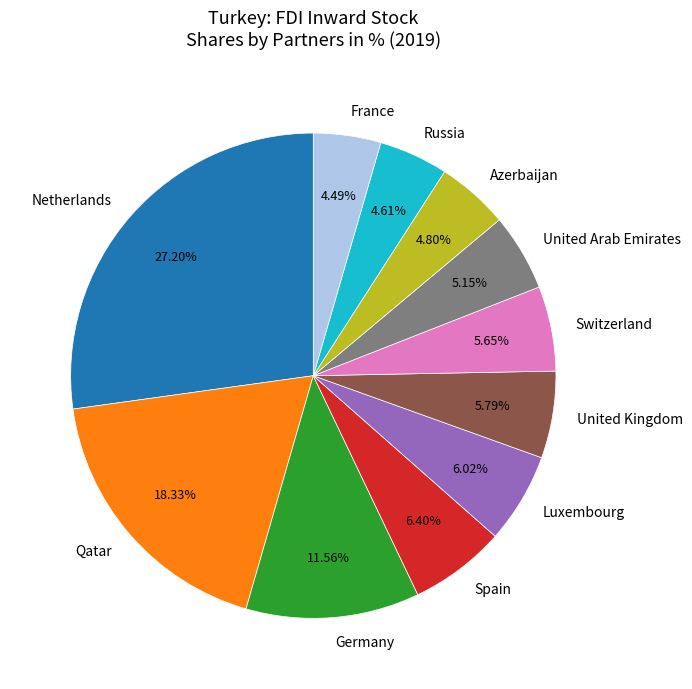

The Switzerland slice represents 6% of the pie. True or false?

True